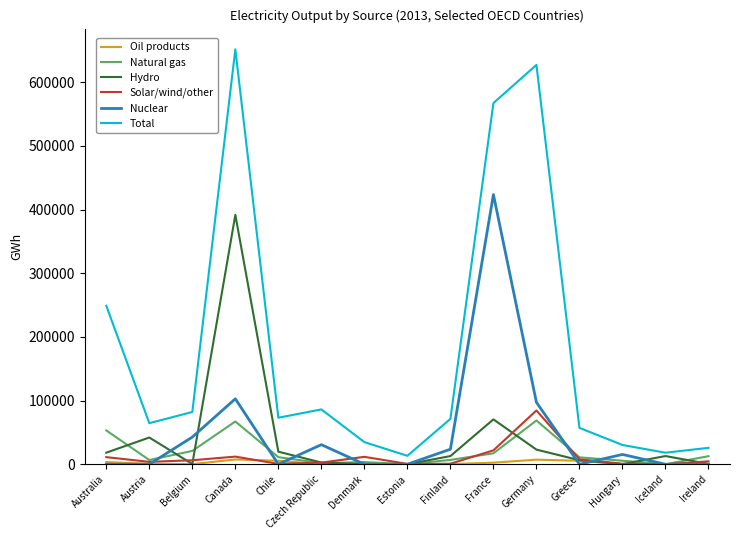

List the series in order of their peak value, highest first.

Total, Nuclear, Hydro, Solar/wind/other, Natural gas, Oil products